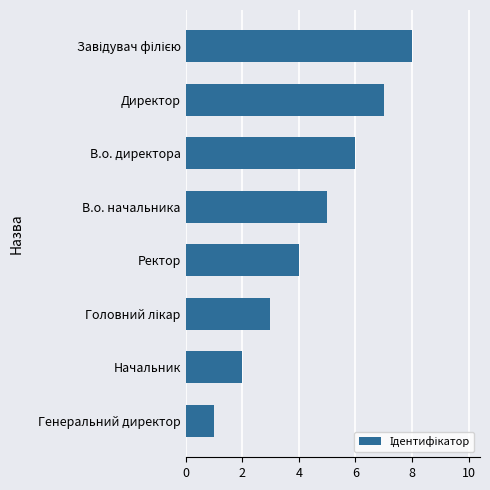

Which has a higher value, Директор or Ректор?

Директор